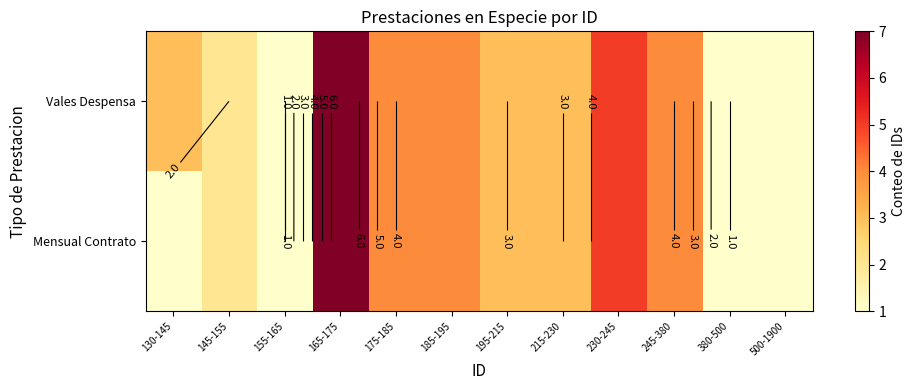

Rank the series at 195-215 from lowest to highest value.

Vales Despensa, Mensual Contrato